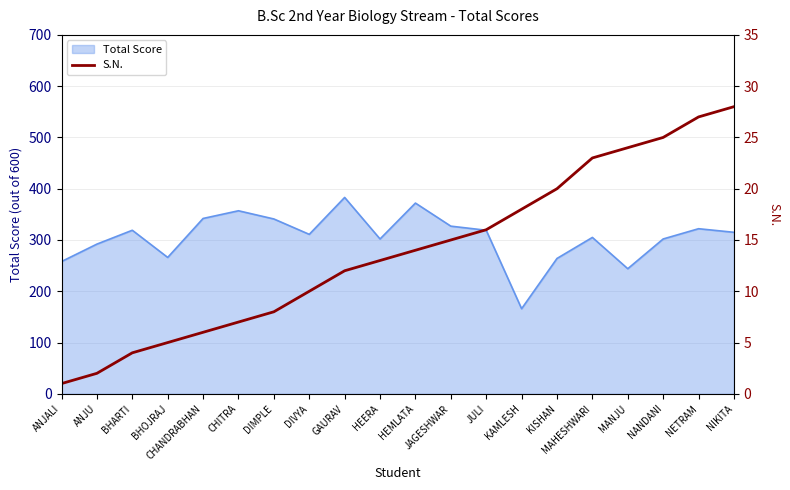

What is the label of the 15th point from the left?

KISHAN